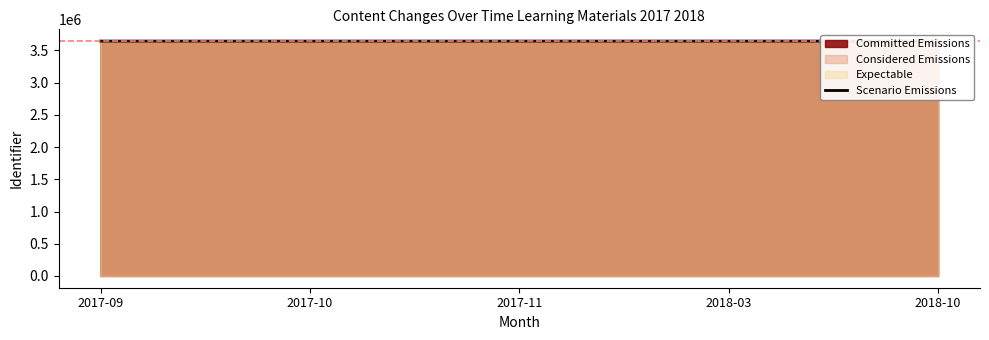

True or false: the data has more than 1 interior local peaks.

False